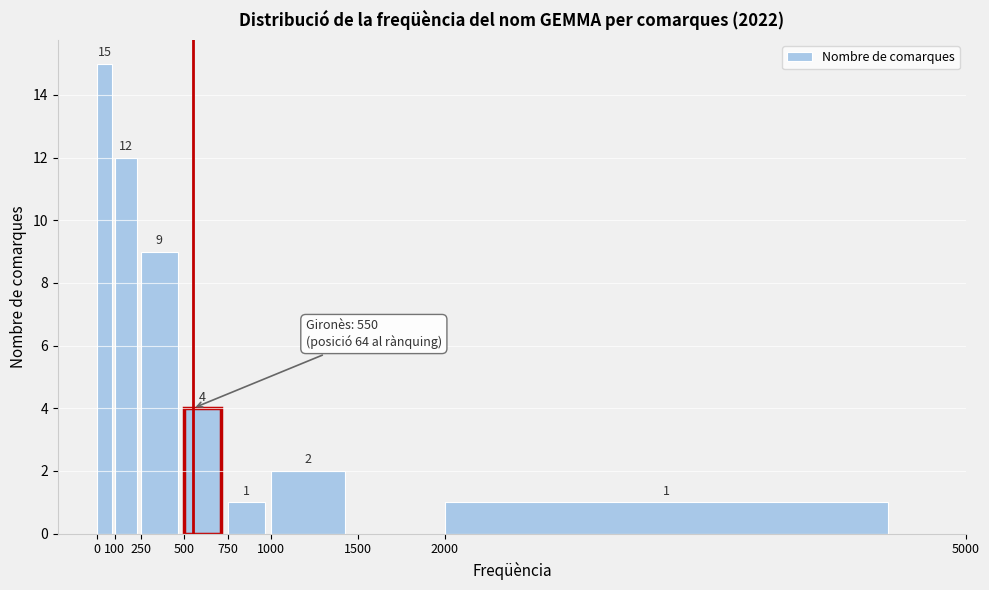

Over which range of the x-axis is the bar tallest?

0 to 100